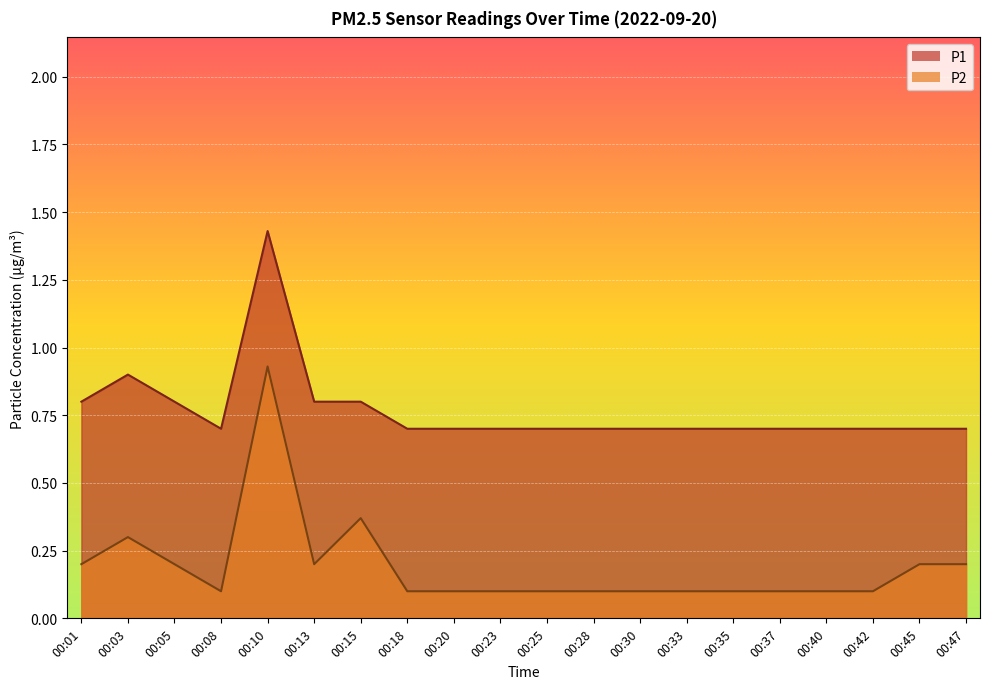

How many interior local peaks does the P1 series have?

2